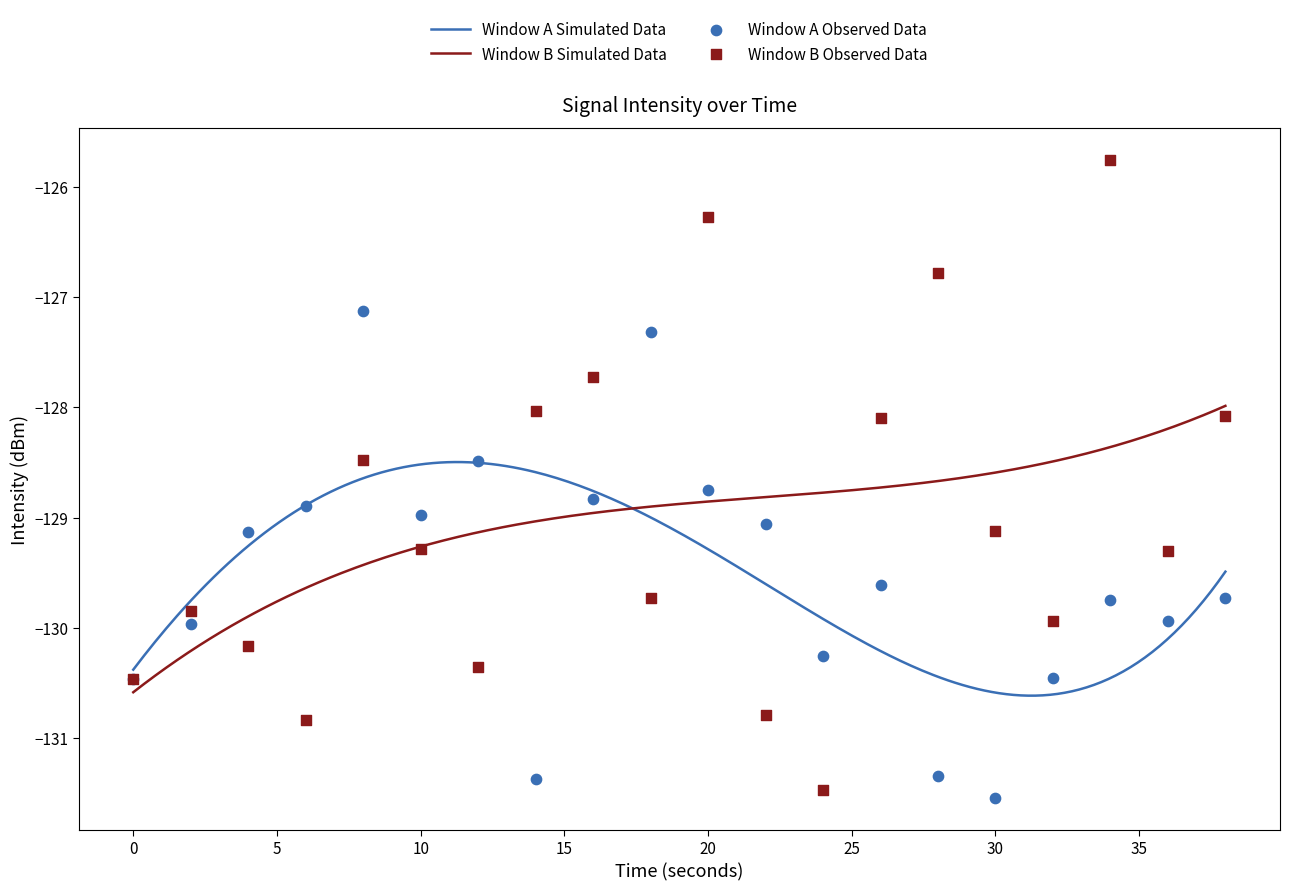

At how many categories does at least one series exceed -127?

3